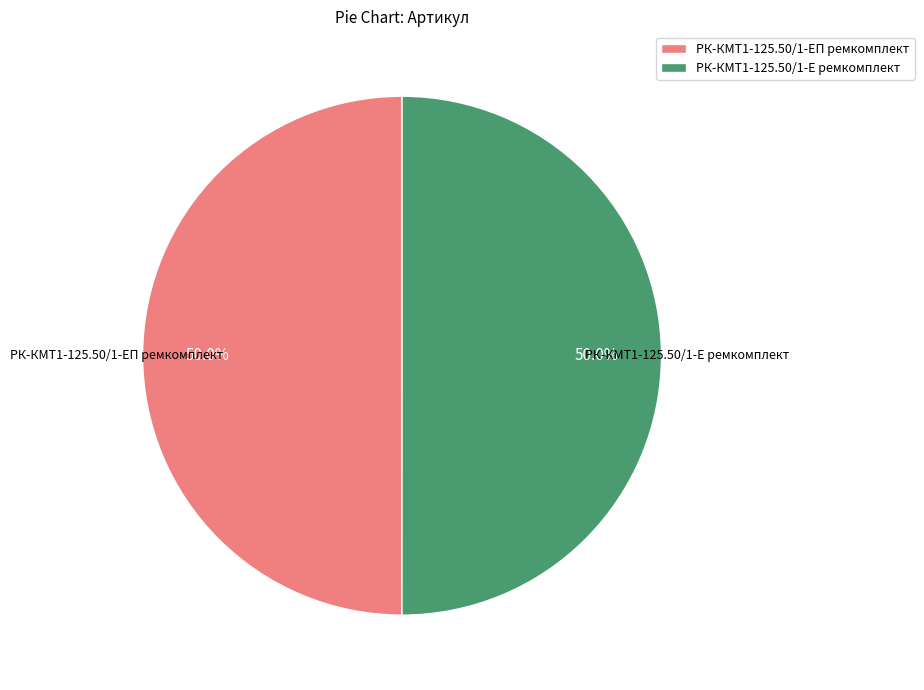

To the nearest percent, what is the average slice percentage?

50%